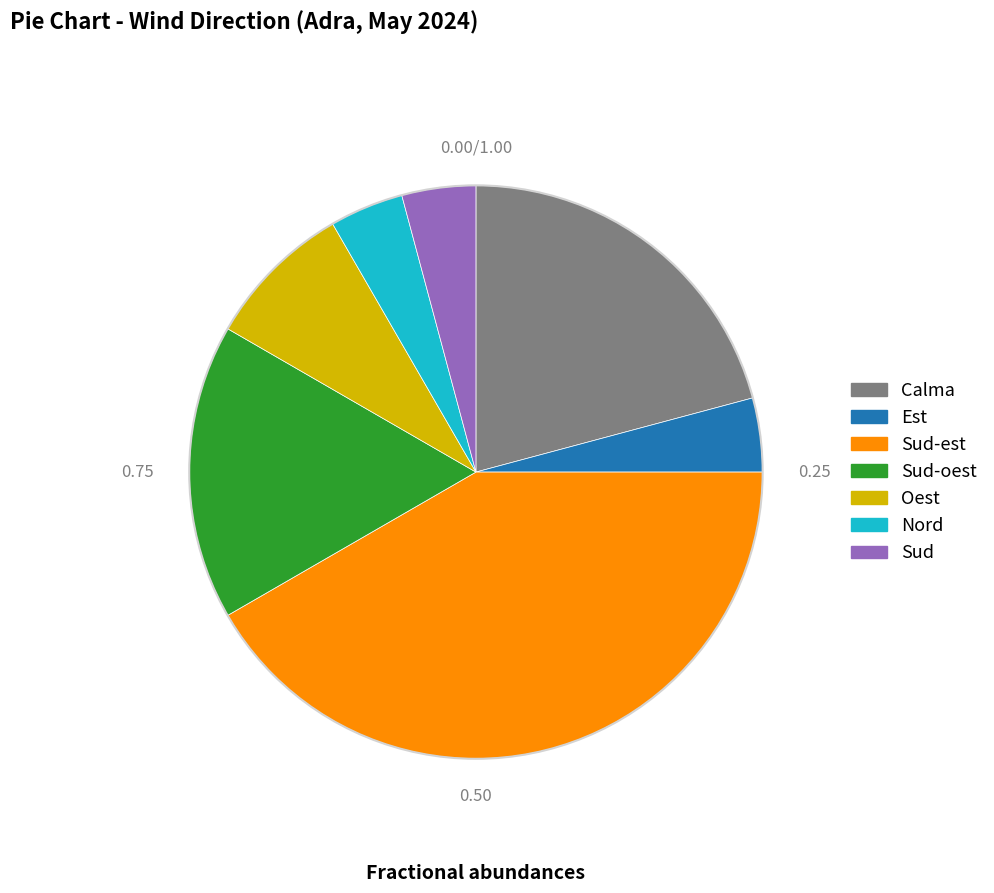

Between Sud-est and Est, which is larger?

Sud-est